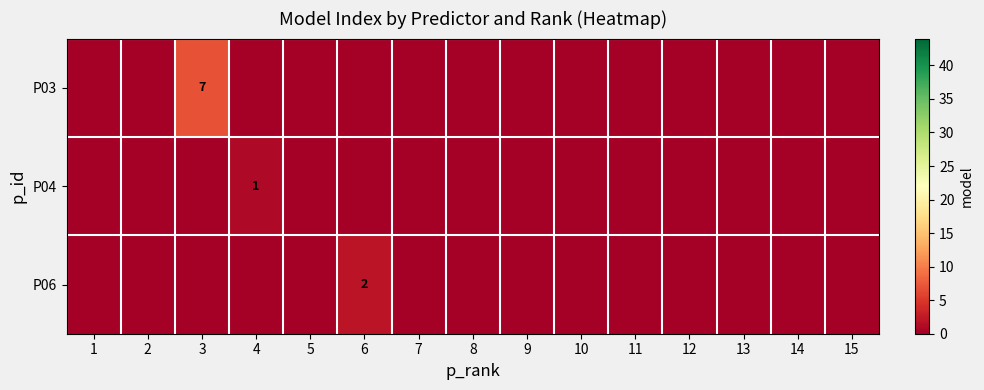

At how many categories does at least one series exceed 0?

3